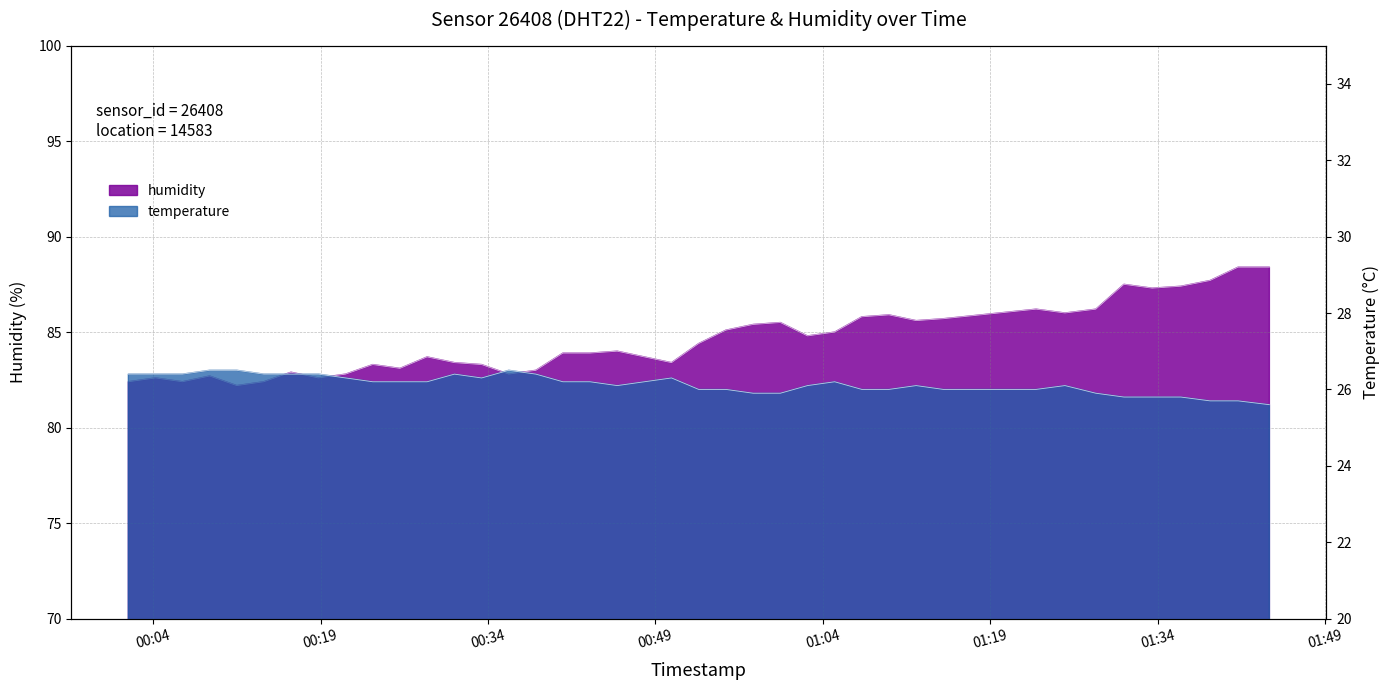

What is the difference between the humidity values at 2022-08-06T00:31:00 and 2022-08-06T00:35:52?

0.6